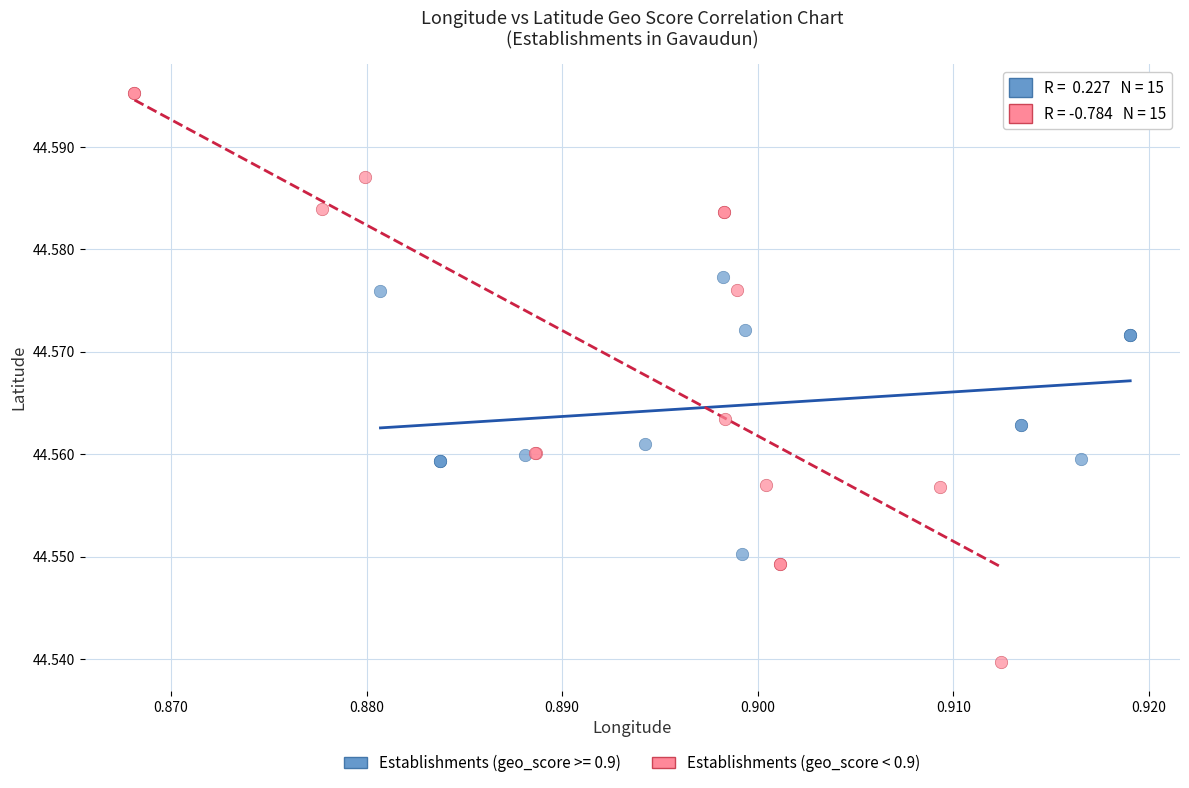

Which series reaches the minimum Y coordinate?

Establishments (geo_score < 0.9)